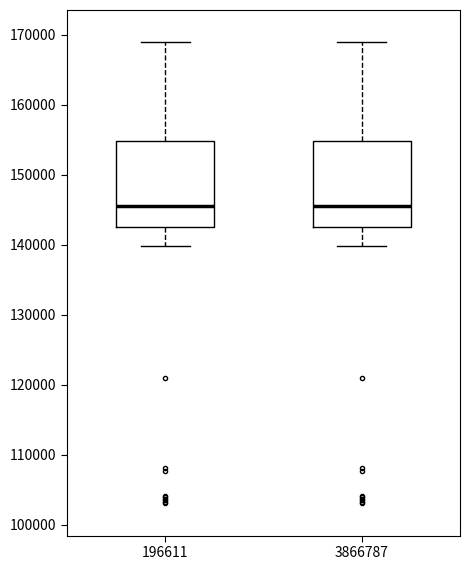

Reading left to right, read every box against the y-axis: the position of its median line, the range the box covers, and the ends of its whiskers. The values are not printed on the chart, so give them approximately, as read against the axis.

196611: median 146000, box 143000 to 155000, whiskers 140000 to 169000
3866787: median 146000, box 143000 to 155000, whiskers 140000 to 169000